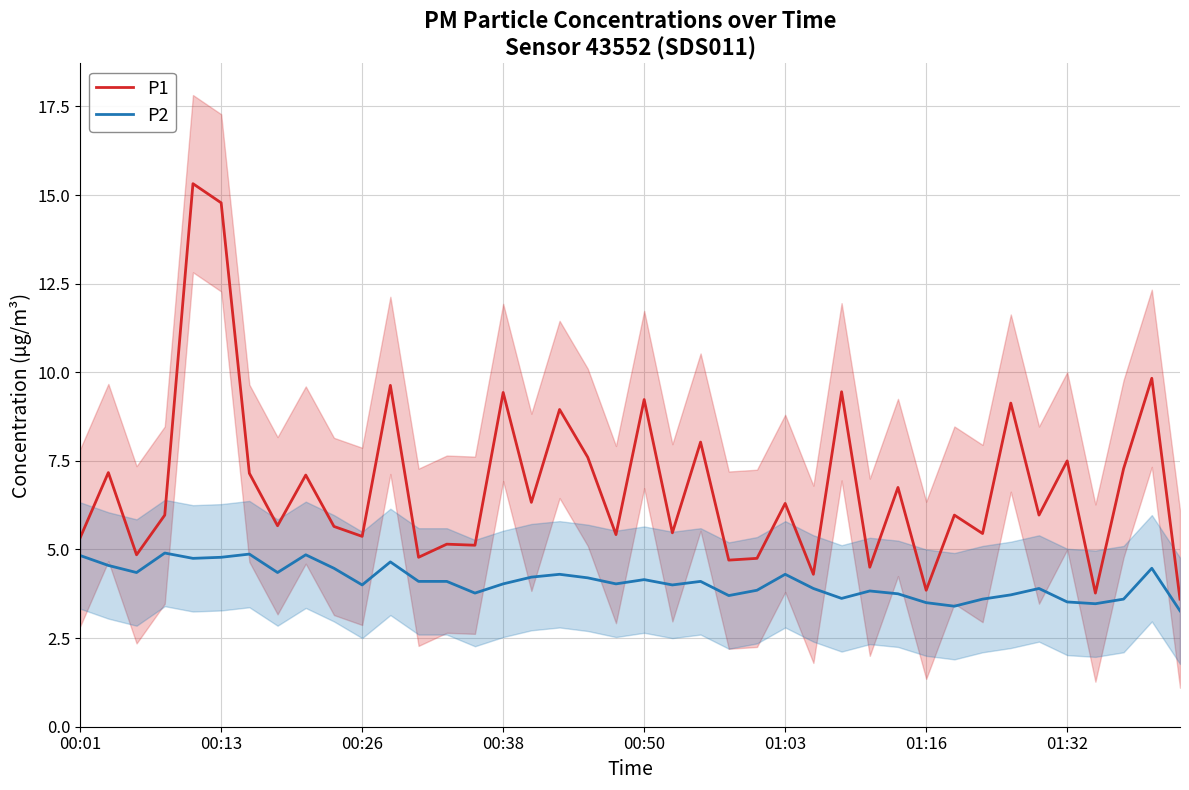

At 00:01, list the series in order from largest to smallest.

P1, P2